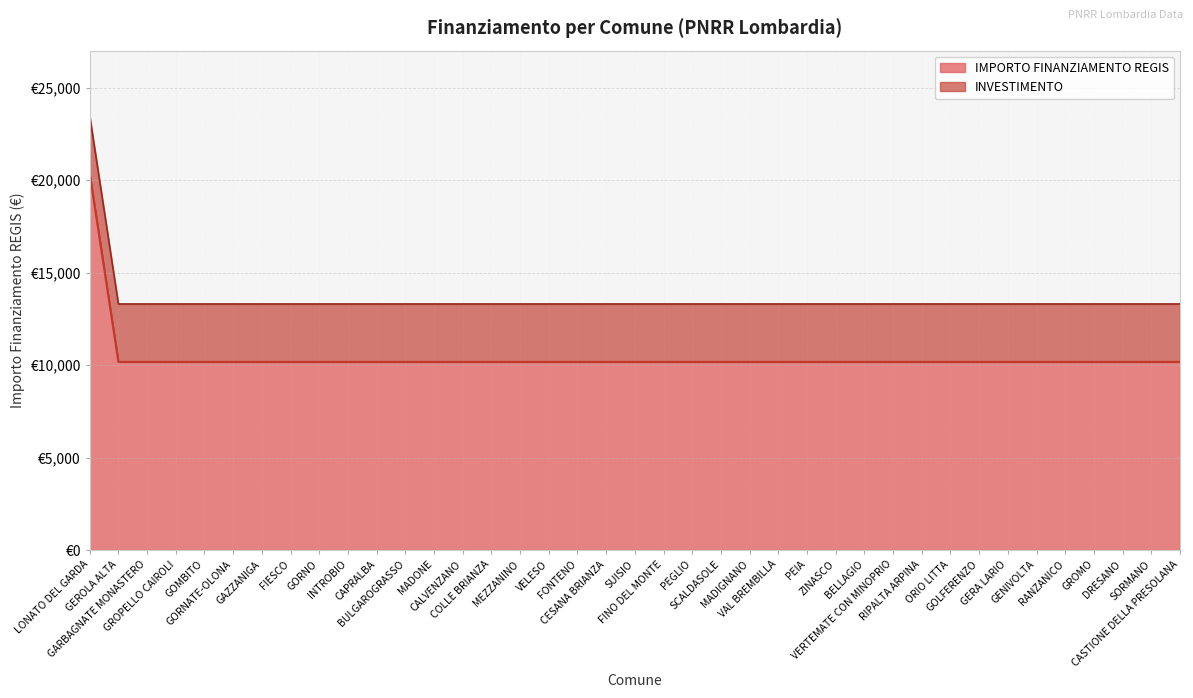

Rank the categories by value from highest to lowest.

LONATO DEL GARDA, GEROLA ALTA, GARBAGNATE MONASTERO, GROPELLO CAIROLI, GOMBITO, GORNATE-OLONA, GAZZANIGA, FIESCO, GORNO, INTROBIO, CAPRALBA, BULGAROGRASSO, MADONE, CALVENZANO, COLLE BRIANZA, MEZZANINO, VELESO, FONTENO, CESANA BRIANZA, SUISIO, FINO DEL MONTE, PEGLIO, SCALDASOLE, MADIGNANO, VAL BREMBILLA, PEIA, ZINASCO, BELLAGIO, VERTEMATE CON MINOPRIO, RIPALTA ARPINA, ORIO LITTA, GOLFERENZO, GERA LARIO, GENIVOLTA, RANZANICO, GROMO, DRESANO, SORMANO, CASTIONE DELLA PRESOLANA